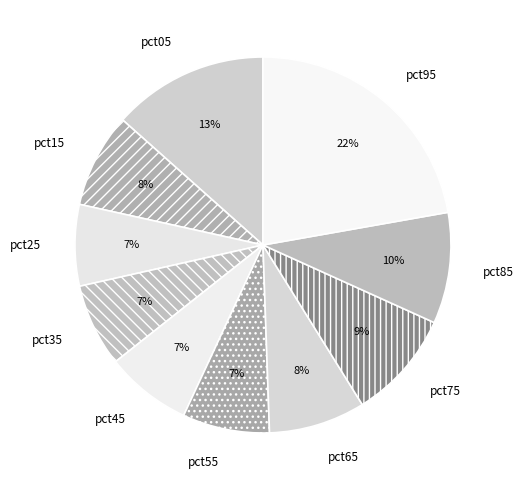

How many segments does this pie chart have?

10